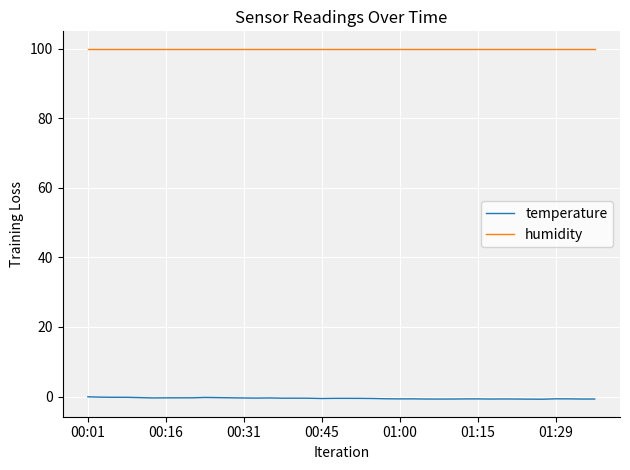

What is the greatest value displayed?

100.0